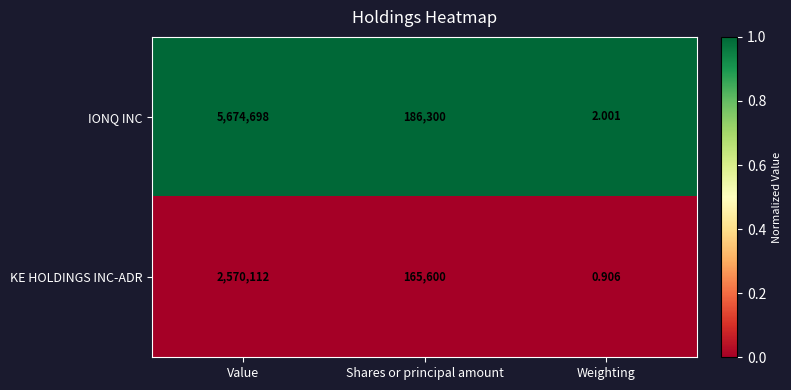

Which series has the largest range (max minus min)?

IONQ INC